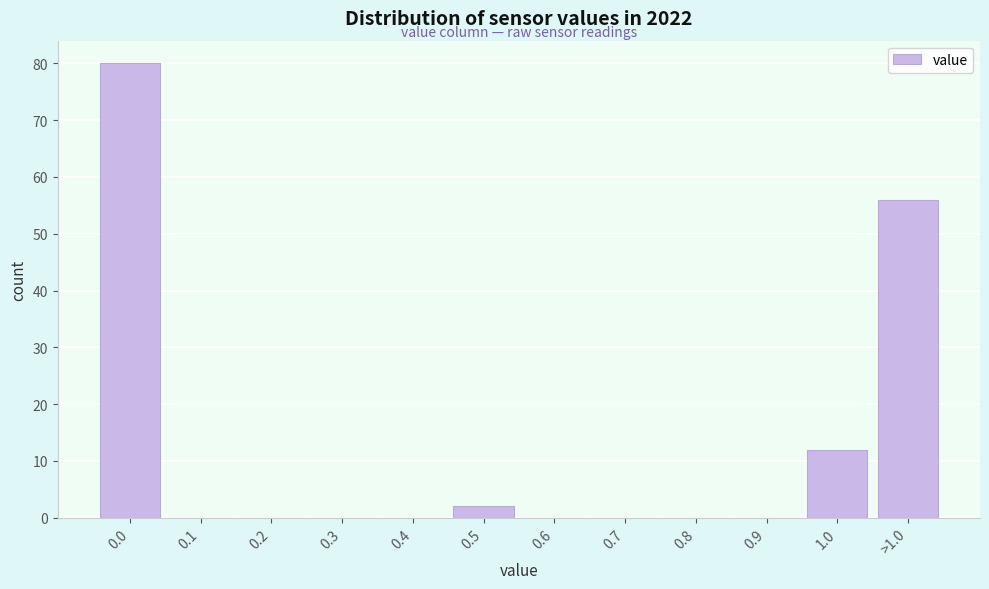

Reading left to right, extract all data points from this chart.

0.0=80	0.1=0	0.2=0	0.3=0	0.4=0	0.5=2	0.6=0	0.7=0	0.8=0	0.9=0	1.0=12	>1.0=56